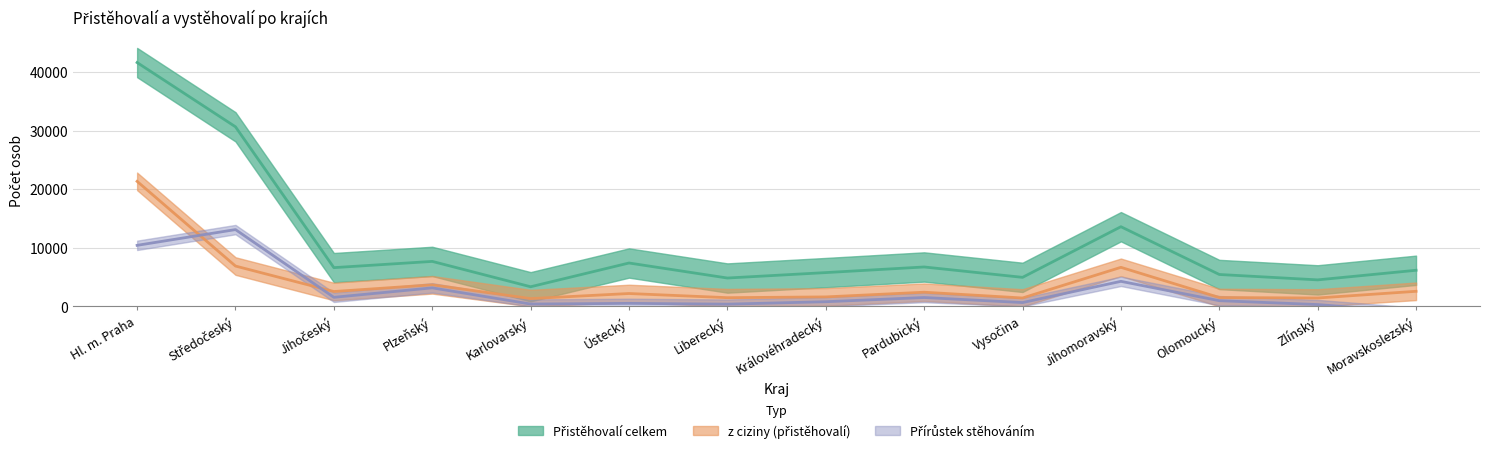

True or false: z ciziny (přistěhovalí) and Přistěhovalí celkem cross at least once.

False